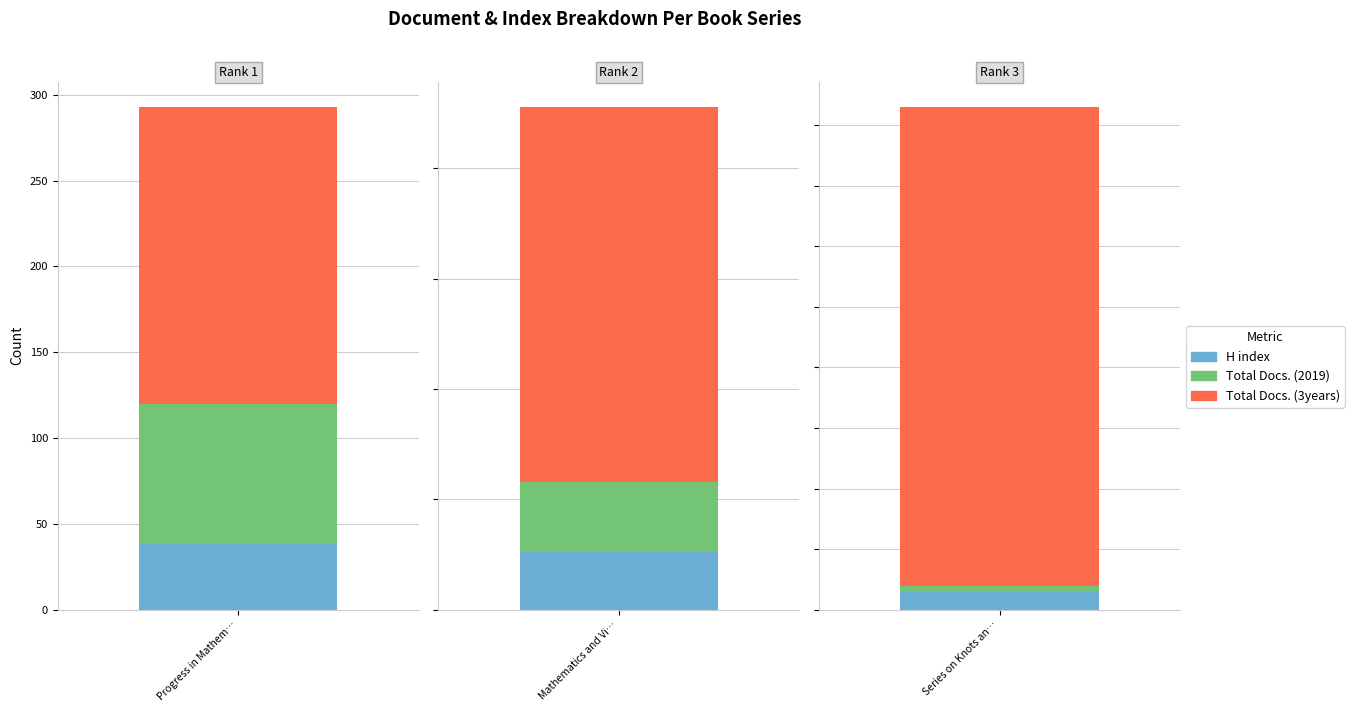

What is the approximate value of H index at 2?

26